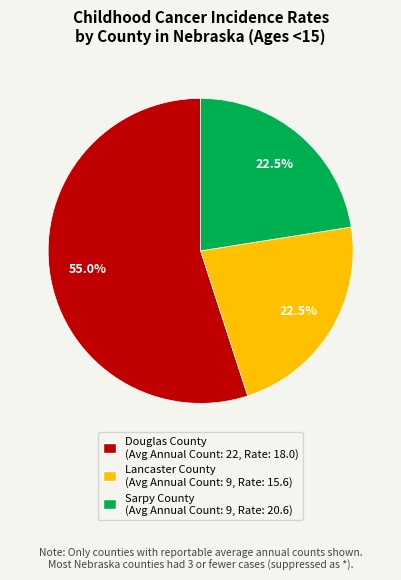

To the nearest percent, what is the combined percentage of Sarpy County and Lancaster County?

45%